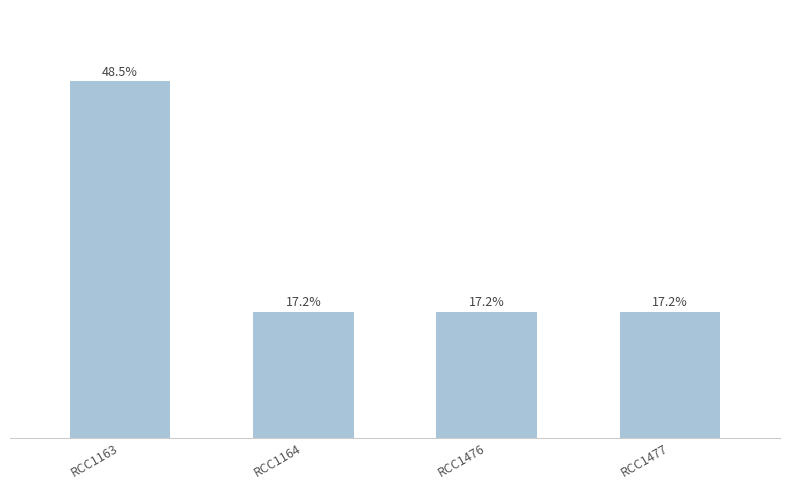

Between RCC1477 and RCC1163, which is larger?

RCC1163